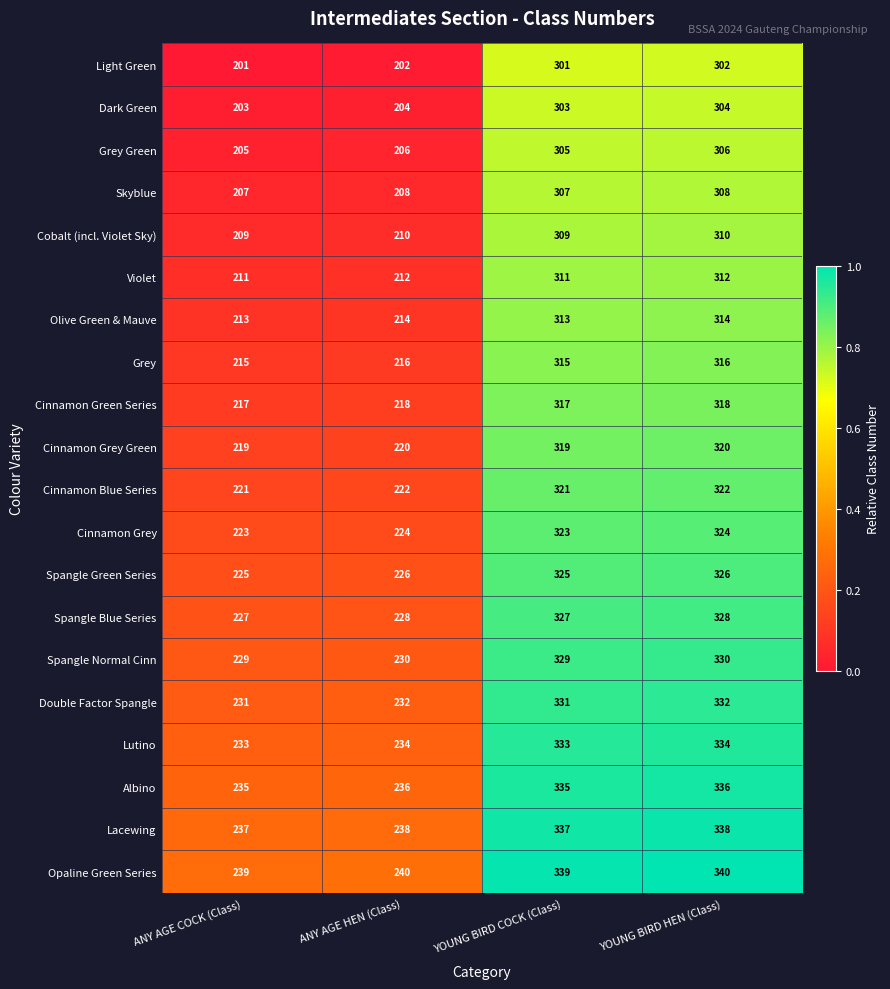

What is the difference between the maximum and minimum values in the Dark Green series?

101